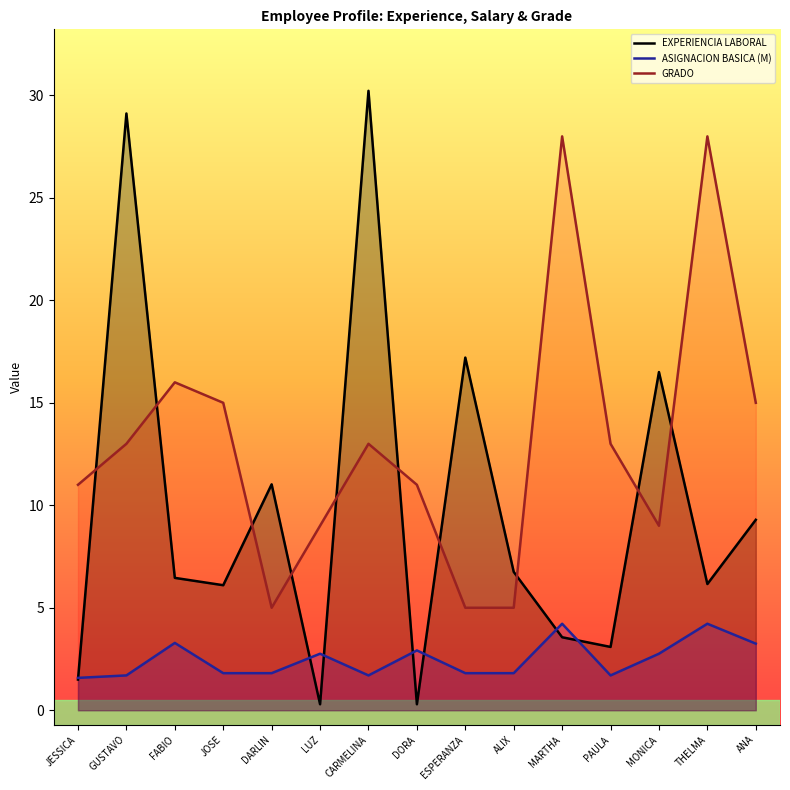

List the series in order of their peak value, highest first.

EXPERIENCIA LABORAL, GRADO, ASIGNACION BASICA (M)